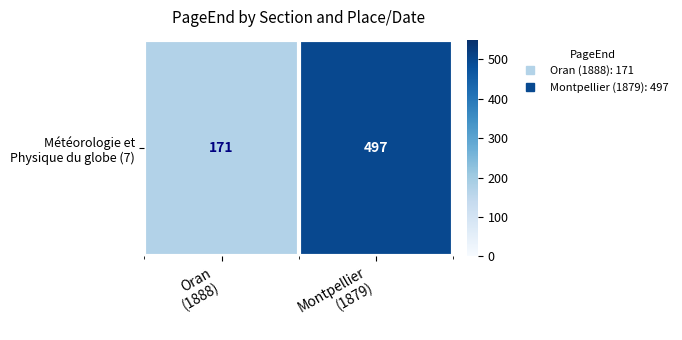

Count the number of categories in the chart.

2